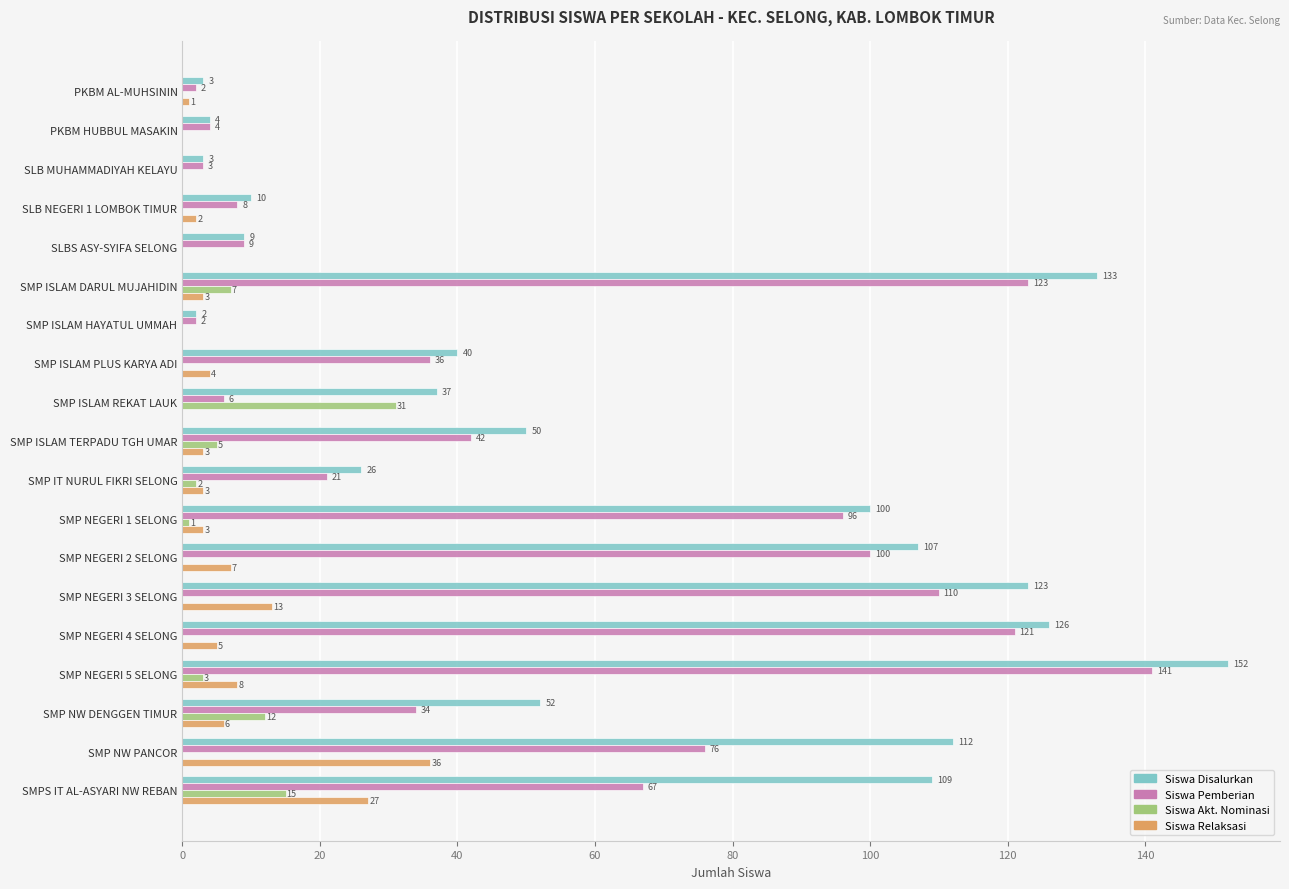

What is the total value across all series at PKBM AL-MUHSININ?

6